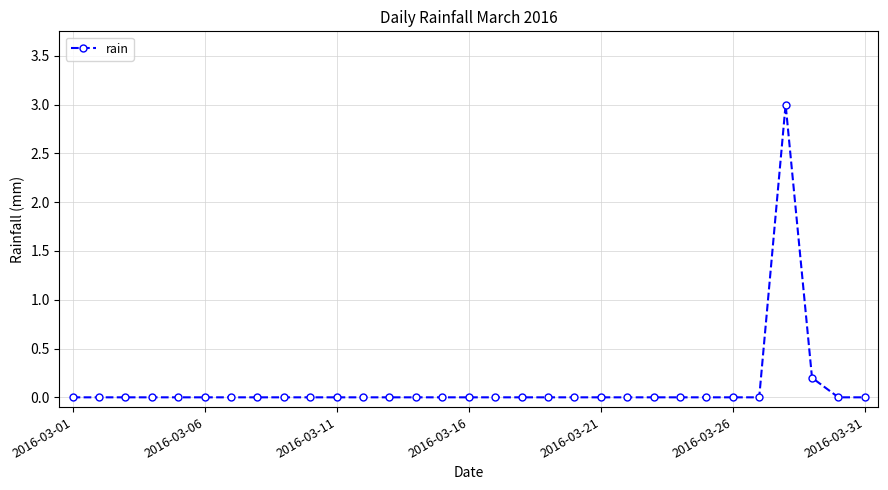

True or false: there are more than 0 points higher than both neighbors.

True